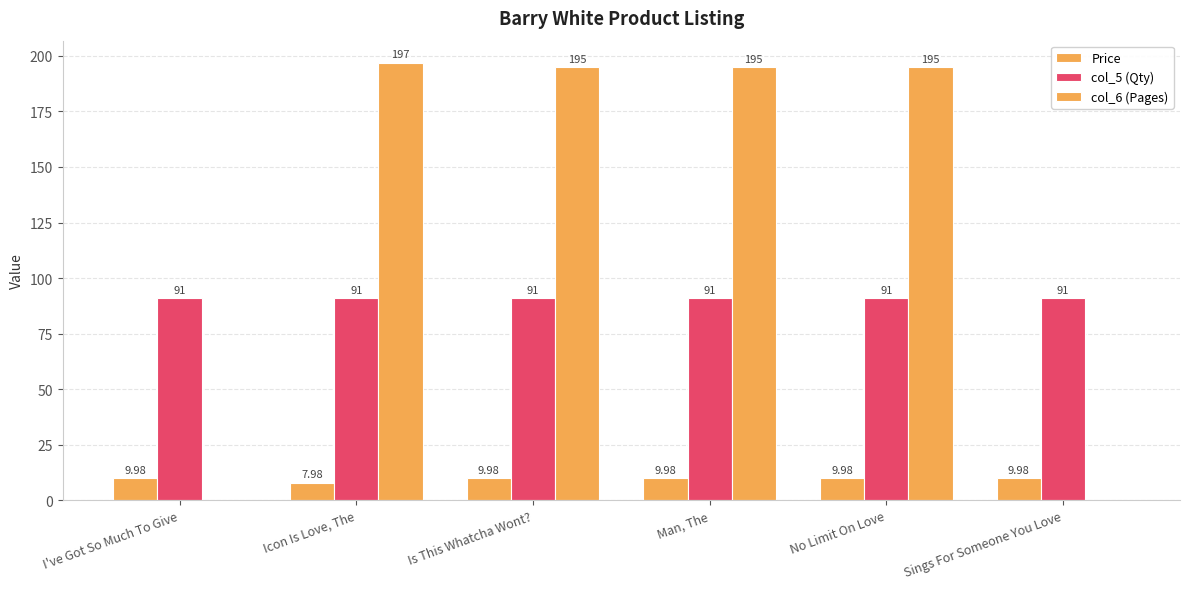

At which category is the sum across all series the highest?

Icon Is Love, The